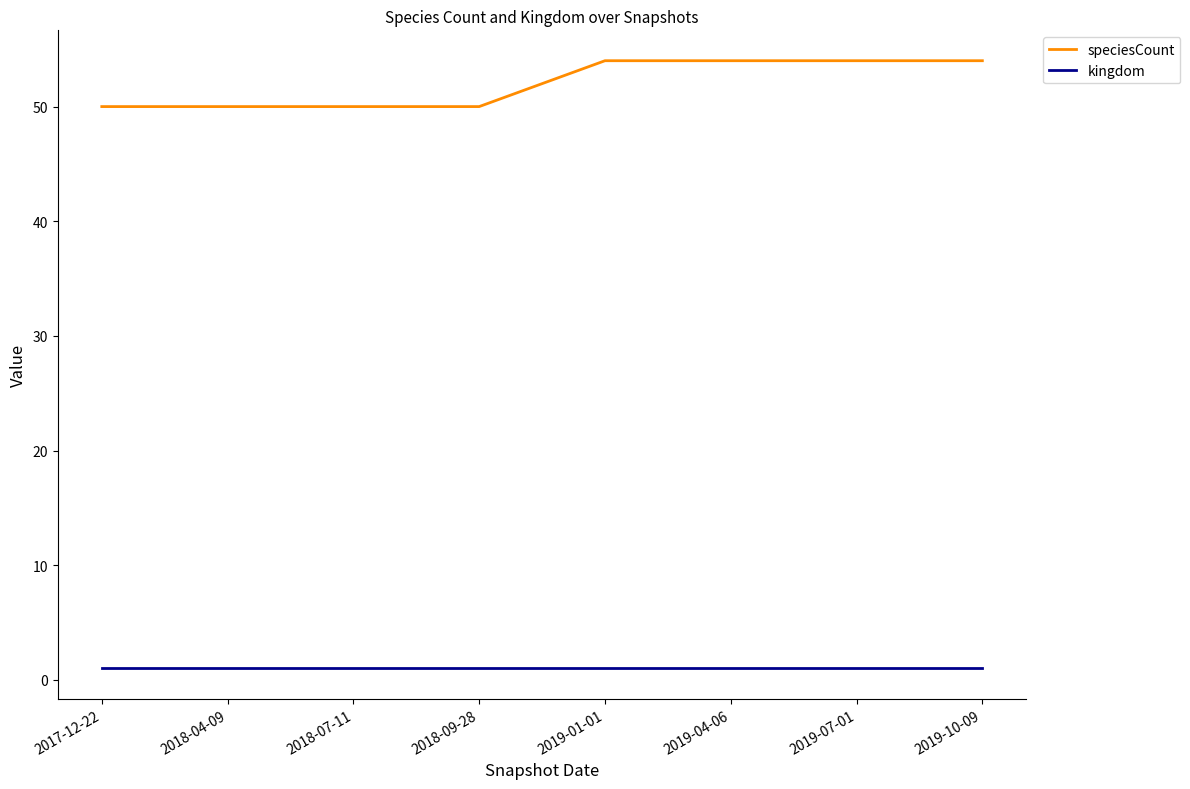

Is it true that kingdom equals 1 at 2019-10-09?

True